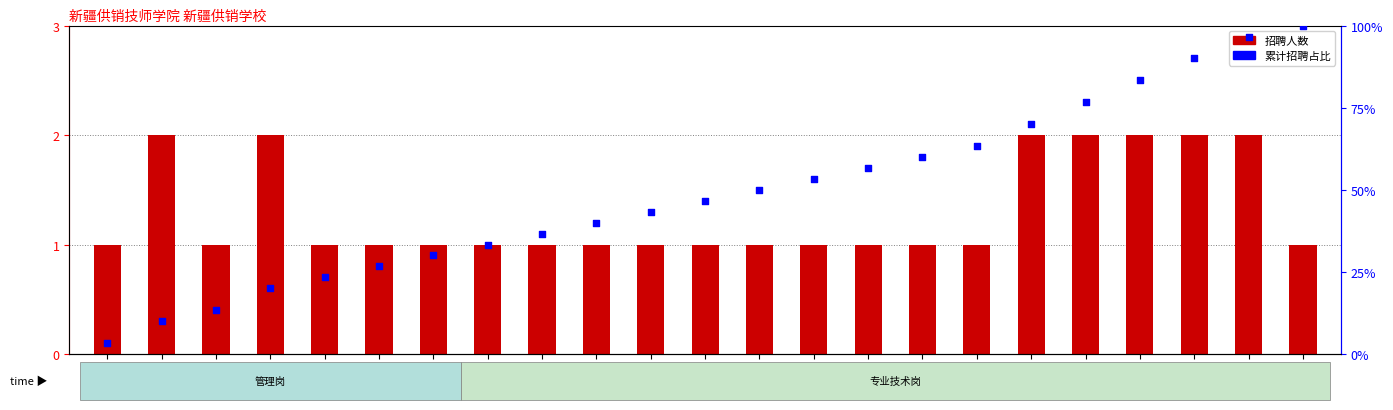

Which series reaches the maximum Y coordinate?

累计招聘占比